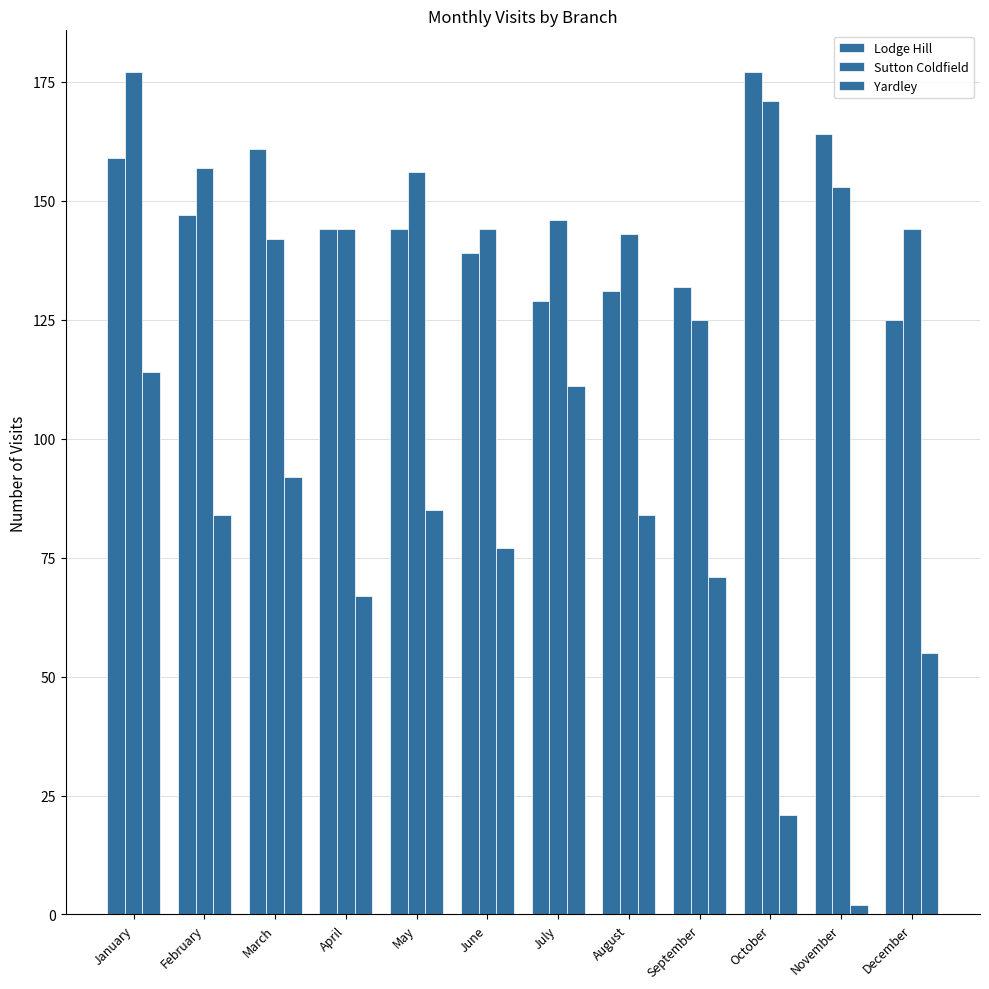

What is the minimum value shown in the chart?

2